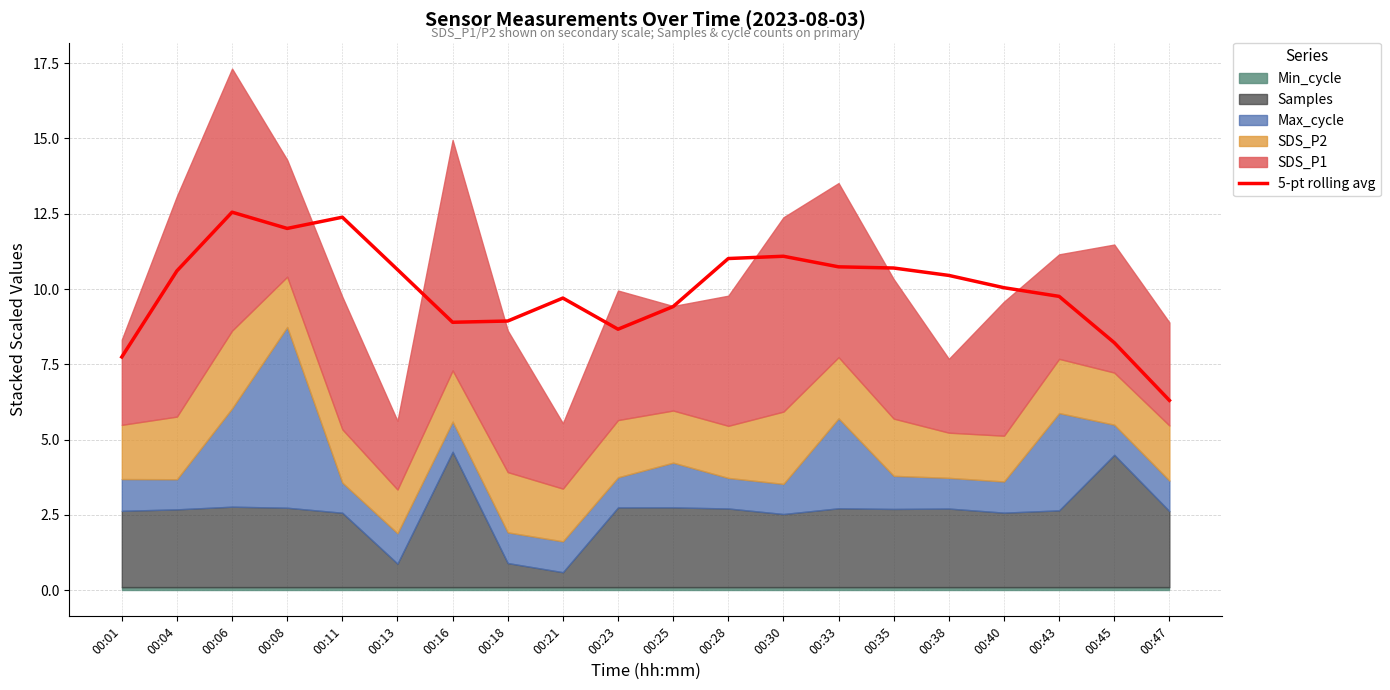

How many data points are above 10?

11